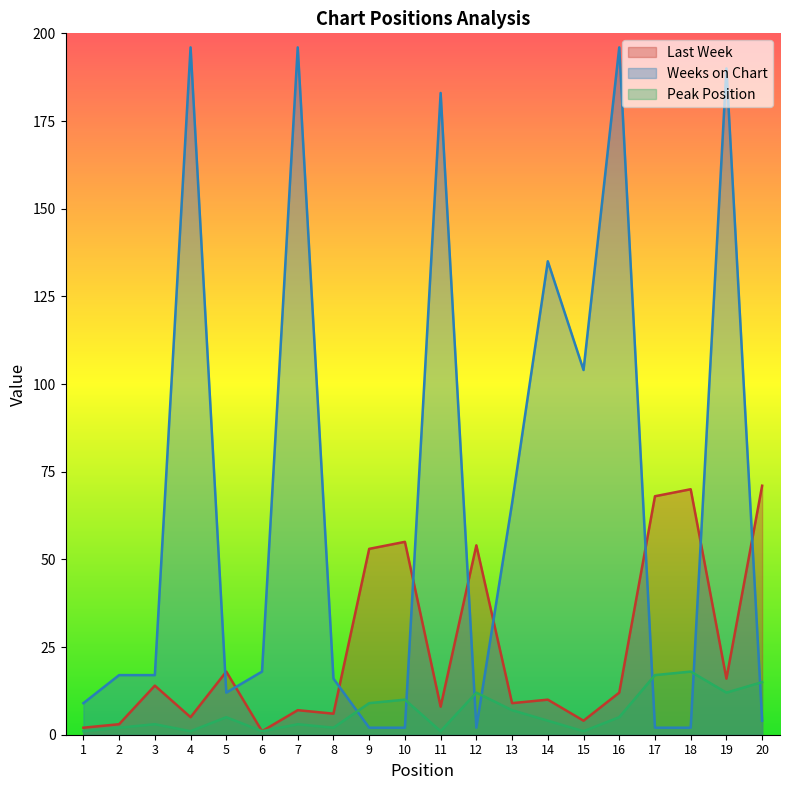

What is the difference between the Last Week values at 2 and 11?

5